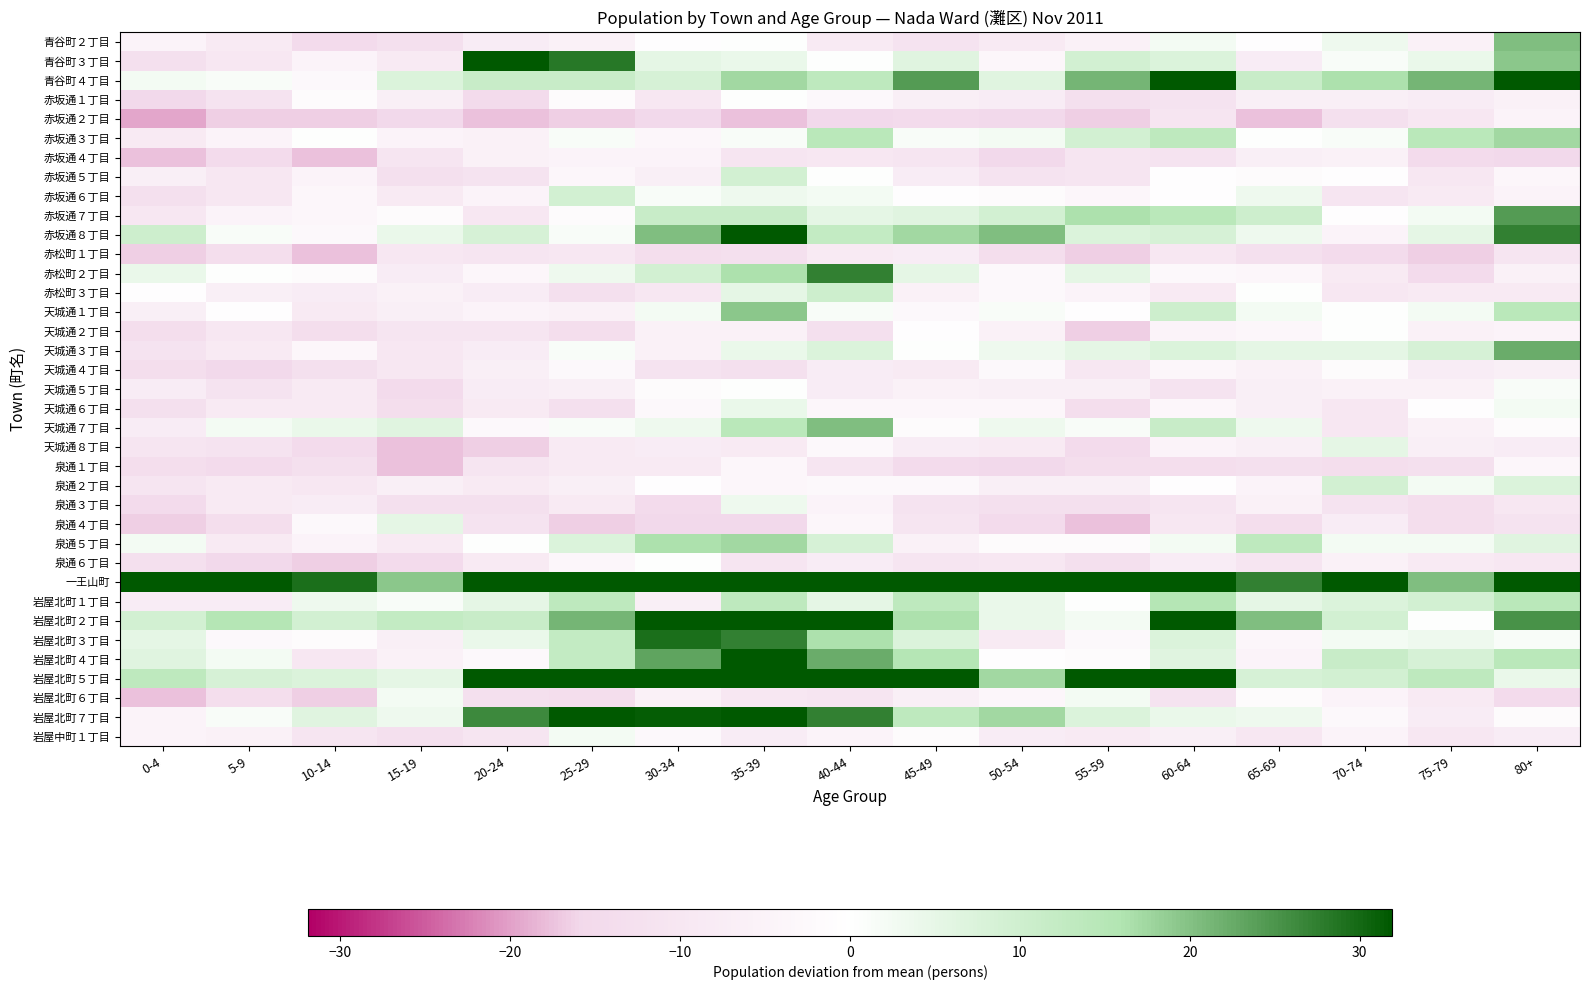

Reading left to right, what are all the values shown in this chart?

青谷町２丁目: 0-4=-4.7	5-9=-8.7	10-14=-14.7	15-19=-12.7	20-24=-7.7	25-29=-5.7	30-34=-0.7	35-39=0.3	40-44=-8.7	45-49=-11.7	50-54=-8.7	55-59=-5.7	60-64=2.3	65-69=-0.7	70-74=3.3	75-79=-5.7	80+=20.3
青谷町３丁目: 0-4=-12.7	5-9=-9.7	10-14=-4.7	15-19=-8.7	20-24=35.3	25-29=28.3	30-34=5.3	35-39=4.3	40-44=0.3	45-49=6.3	50-54=-3.7	55-59=9.3	60-64=7.3	65-69=-7.7	70-74=1.3	75-79=4.3	80+=19.3
青谷町４丁目: 0-4=2.3	5-9=1.3	10-14=-2.7	15-19=7.3	20-24=11.3	25-29=11.3	30-34=8.3	35-39=17.3	40-44=13.3	45-49=24.3	50-54=6.3	55-59=21.3	60-64=34.3	65-69=11.3	70-74=16.3	75-79=21.3	80+=42.3
赤坂通１丁目: 0-4=-15.7	5-9=-11.7	10-14=-1.7	15-19=-6.7	20-24=-14.7	25-29=-1.7	30-34=-9.7	35-39=0.3	40-44=-2.7	45-49=-6.7	50-54=-7.7	55-59=-12.7	60-64=-11.7	65-69=-6.7	70-74=-6.7	75-79=-7.7	80+=-5.7
赤坂通２丁目: 0-4=-19.7	5-9=-16.7	10-14=-16.7	15-19=-15.7	20-24=-17.7	25-29=-16.7	30-34=-15.7	35-39=-17.7	40-44=-15.7	45-49=-14.7	50-54=-15.7	55-59=-16.7	60-64=-10.7	65-69=-17.7	70-74=-12.7	75-79=-9.7	80+=-4.7
赤坂通３丁目: 0-4=-8.7	5-9=-4.7	10-14=0.3	15-19=-4.7	20-24=-5.7	25-29=1.3	30-34=-3.7	35-39=1.3	40-44=14.3	45-49=1.3	50-54=2.3	55-59=9.3	60-64=13.3	65-69=0.3	70-74=1.3	75-79=14.3	80+=17.3
赤坂通４丁目: 0-4=-17.7	5-9=-14.7	10-14=-17.7	15-19=-10.7	20-24=-5.7	25-29=-4.7	30-34=-4.7	35-39=-10.7	40-44=-9.7	45-49=-10.7	50-54=-15.7	55-59=-10.7	60-64=-11.7	65-69=-6.7	70-74=-5.7	75-79=-14.7	80+=-15.7
赤坂通５丁目: 0-4=-6.7	5-9=-9.7	10-14=-4.7	15-19=-12.7	20-24=-11.7	25-29=-3.7	30-34=-6.7	35-39=9.3	40-44=0.3	45-49=-7.7	50-54=-11.7	55-59=-10.7	60-64=-0.7	65-69=-1.7	70-74=-0.7	75-79=-9.7	80+=-3.7
赤坂通６丁目: 0-4=-12.7	5-9=-9.7	10-14=-3.7	15-19=-8.7	20-24=-4.7	25-29=9.3	30-34=1.3	35-39=3.3	40-44=2.3	45-49=-0.7	50-54=-1.7	55-59=-3.7	60-64=-0.7	65-69=3.3	70-74=-10.7	75-79=-8.7	80+=-4.7
赤坂通７丁目: 0-4=-9.7	5-9=-4.7	10-14=-3.7	15-19=-1.7	20-24=-9.7	25-29=-1.7	30-34=11.3	35-39=11.3	40-44=5.3	45-49=6.3	50-54=9.3	55-59=16.3	60-64=14.3	65-69=10.3	70-74=-0.7	75-79=2.3	80+=24.3
赤坂通８丁目: 0-4=10.3	5-9=1.3	10-14=-2.7	15-19=4.3	20-24=8.3	25-29=1.3	30-34=20.3	35-39=36.3	40-44=12.3	45-49=17.3	50-54=20.3	55-59=7.3	60-64=8.3	65-69=3.3	70-74=-4.7	75-79=5.3	80+=27.3
赤松町１丁目: 0-4=-16.7	5-9=-13.7	10-14=-17.7	15-19=-9.7	20-24=-10.7	25-29=-9.7	30-34=-13.7	35-39=-12.7	40-44=-8.7	45-49=-7.7	50-54=-13.7	55-59=-16.7	60-64=-9.7	65-69=-12.7	70-74=-14.7	75-79=-16.7	80+=-10.7
赤松町２丁目: 0-4=4.3	5-9=0.3	10-14=-1.7	15-19=-7.7	20-24=-3.7	25-29=3.3	30-34=9.3	35-39=16.3	40-44=27.3	45-49=5.3	50-54=-2.7	55-59=5.3	60-64=-2.7	65-69=-3.7	70-74=-8.7	75-79=-14.7	80+=-5.7
赤松町３丁目: 0-4=-0.7	5-9=-6.7	10-14=-7.7	15-19=-5.7	20-24=-7.7	25-29=-12.7	30-34=-9.7	35-39=5.3	40-44=10.3	45-49=-5.7	50-54=-2.7	55-59=-4.7	60-64=-8.7	65-69=0.3	70-74=-9.7	75-79=-8.7	80+=-8.7
天城通１丁目: 0-4=-6.7	5-9=-0.7	10-14=-8.7	15-19=-6.7	20-24=-4.7	25-29=-5.7	30-34=2.3	35-39=19.3	40-44=1.3	45-49=-2.7	50-54=1.3	55-59=-0.7	60-64=10.3	65-69=2.3	70-74=0.3	75-79=2.3	80+=14.3
天城通２丁目: 0-4=-13.7	5-9=-9.7	10-14=-13.7	15-19=-10.7	20-24=-10.7	25-29=-13.7	30-34=-5.7	35-39=-5.7	40-44=-12.7	45-49=-0.7	50-54=-5.7	55-59=-16.7	60-64=-4.7	65-69=-3.7	70-74=0.3	75-79=-5.7	80+=-4.7
天城通３丁目: 0-4=-11.7	5-9=-8.7	10-14=-3.7	15-19=-9.7	20-24=-7.7	25-29=1.3	30-34=-5.7	35-39=4.3	40-44=7.3	45-49=0.3	50-54=3.3	55-59=5.3	60-64=7.3	65-69=5.3	70-74=5.3	75-79=8.3	80+=22.3
天城通４丁目: 0-4=-13.7	5-9=-15.7	10-14=-12.7	15-19=-9.7	20-24=-6.7	25-29=-2.7	30-34=-11.7	35-39=-12.7	40-44=-7.7	45-49=-8.7	50-54=-2.7	55-59=-9.7	60-64=-3.7	65-69=-5.7	70-74=-1.7	75-79=-7.7	80+=-6.7
天城通５丁目: 0-4=-7.7	5-9=-11.7	10-14=-8.7	15-19=-14.7	20-24=-7.7	25-29=-6.7	30-34=-1.7	35-39=0.3	40-44=-7.7	45-49=-5.7	50-54=-6.7	55-59=-6.7	60-64=-11.7	65-69=-6.7	70-74=-5.7	75-79=-5.7	80+=1.3
天城通６丁目: 0-4=-12.7	5-9=-8.7	10-14=-8.7	15-19=-13.7	20-24=-8.7	25-29=-12.7	30-34=-2.7	35-39=4.3	40-44=-3.7	45-49=-3.7	50-54=-3.7	55-59=-13.7	60-64=-3.7	65-69=-6.7	70-74=-9.7	75-79=-0.7	80+=2.3
天城通７丁目: 0-4=-7.7	5-9=2.3	10-14=4.3	15-19=6.3	20-24=-2.7	25-29=1.3	30-34=3.3	35-39=14.3	40-44=20.3	45-49=-1.7	50-54=3.3	55-59=1.3	60-64=11.3	65-69=3.3	70-74=-9.7	75-79=-5.7	80+=-1.7
天城通８丁目: 0-4=-10.7	5-9=-11.7	10-14=-14.7	15-19=-17.7	20-24=-16.7	25-29=-8.7	30-34=-7.7	35-39=-8.7	40-44=-2.7	45-49=-7.7	50-54=-8.7	55-59=-14.7	60-64=-4.7	65-69=-6.7	70-74=5.3	75-79=-6.7	80+=-7.7
泉通１丁目: 0-4=-13.7	5-9=-14.7	10-14=-12.7	15-19=-17.7	20-24=-10.7	25-29=-8.7	30-34=-8.7	35-39=-3.7	40-44=-10.7	45-49=-14.7	50-54=-15.7	55-59=-13.7	60-64=-13.7	65-69=-12.7	70-74=-13.7	75-79=-12.7	80+=-3.7
泉通２丁目: 0-4=-10.7	5-9=-8.7	10-14=-9.7	15-19=-6.7	20-24=-8.7	25-29=-6.7	30-34=-0.7	35-39=-3.7	40-44=-2.7	45-49=-2.7	50-54=-6.7	55-59=-6.7	60-64=-0.7	65-69=-4.7	70-74=9.3	75-79=2.3	80+=7.3
泉通３丁目: 0-4=-14.7	5-9=-8.7	10-14=-7.7	15-19=-12.7	20-24=-12.7	25-29=-8.7	30-34=-14.7	35-39=3.3	40-44=-4.7	45-49=-11.7	50-54=-12.7	55-59=-12.7	60-64=-10.7	65-69=-5.7	70-74=-11.7	75-79=-13.7	80+=-9.7
泉通４丁目: 0-4=-16.7	5-9=-13.7	10-14=-2.7	15-19=5.3	20-24=-11.7	25-29=-16.7	30-34=-15.7	35-39=-15.7	40-44=-3.7	45-49=-10.7	50-54=-14.7	55-59=-17.7	60-64=-9.7	65-69=-13.7	70-74=-7.7	75-79=-13.7	80+=-11.7
泉通５丁目: 0-4=2.3	5-9=-8.7	10-14=-4.7	15-19=-8.7	20-24=0.3	25-29=7.3	30-34=16.3	35-39=17.3	40-44=8.3	45-49=-5.7	50-54=-1.7	55-59=-1.7	60-64=2.3	65-69=13.3	70-74=2.3	75-79=2.3	80+=6.3
泉通６丁目: 0-4=-12.7	5-9=-15.7	10-14=-16.7	15-19=-14.7	20-24=-8.7	25-29=-3.7	30-34=0.3	35-39=-10.7	40-44=-7.7	45-49=-10.7	50-54=-9.7	55-59=-12.7	60-64=-7.7	65-69=-10.7	70-74=-5.7	75-79=-8.7	80+=-9.7
一王山町: 0-4=34.3	5-9=34.3	10-14=29.3	15-19=19.3	20-24=53.3	25-29=39.3	30-34=49.3	35-39=77.3	40-44=66.3	45-49=36.3	50-54=36.3	55-59=32.3	60-64=54.3	65-69=27.3	70-74=32.3	75-79=20.3	80+=51.3
岩屋北町１丁目: 0-4=-7.7	5-9=-7.7	10-14=3.3	15-19=1.3	20-24=5.3	25-29=13.3	30-34=-6.7	35-39=13.3	40-44=5.3	45-49=13.3	50-54=4.3	55-59=0.3	60-64=15.3	65-69=5.3	70-74=7.3	75-79=9.3	80+=14.3
岩屋北町２丁目: 0-4=9.3	5-9=15.3	10-14=9.3	15-19=12.3	20-24=11.3	25-29=21.3	30-34=35.3	35-39=39.3	40-44=40.3	45-49=16.3	50-54=4.3	55-59=2.3	60-64=52.3	65-69=20.3	70-74=9.3	75-79=0.3	80+=25.3
岩屋北町３丁目: 0-4=5.3	5-9=-2.7	10-14=-1.7	15-19=-6.7	20-24=4.3	25-29=12.3	30-34=29.3	35-39=27.3	40-44=16.3	45-49=7.3	50-54=-8.7	55-59=-2.7	60-64=7.3	65-69=-3.7	70-74=2.3	75-79=3.3	80+=1.3
岩屋北町４丁目: 0-4=6.3	5-9=2.3	10-14=-9.7	15-19=-5.7	20-24=-2.7	25-29=12.3	30-34=23.3	35-39=38.3	40-44=22.3	45-49=15.3	50-54=-0.7	55-59=-1.7	60-64=6.3	65-69=-4.7	70-74=11.3	75-79=8.3	80+=14.3
岩屋北町５丁目: 0-4=13.3	5-9=8.3	10-14=7.3	15-19=5.3	20-24=32.3	25-29=84.3	30-34=58.3	35-39=50.3	40-44=39.3	45-49=38.3	50-54=17.3	55-59=32.3	60-64=49.3	65-69=8.3	70-74=9.3	75-79=13.3	80+=4.3
岩屋北町６丁目: 0-4=-17.7	5-9=-13.7	10-14=-16.7	15-19=2.3	20-24=-12.7	25-29=-13.7	30-34=-5.7	35-39=-9.7	40-44=-10.7	45-49=-6.7	50-54=-3.7	55-59=2.3	60-64=-11.7	65-69=-1.7	70-74=-4.7	75-79=-8.7	80+=-14.7
岩屋北町７丁目: 0-4=-4.7	5-9=1.3	10-14=6.3	15-19=3.3	20-24=26.3	25-29=32.3	30-34=31.3	35-39=46.3	40-44=27.3	45-49=13.3	50-54=17.3	55-59=7.3	60-64=4.3	65-69=3.3	70-74=-2.7	75-79=-7.7	80+=-1.7
岩屋中町１丁目: 0-4=-4.7	5-9=-5.7	10-14=-10.7	15-19=-12.7	20-24=-10.7	25-29=2.3	30-34=-2.7	35-39=-7.7	40-44=-4.7	45-49=-1.7	50-54=-7.7	55-59=-8.7	60-64=-6.7	65-69=-9.7	70-74=-4.7	75-79=-9.7	80+=-7.7